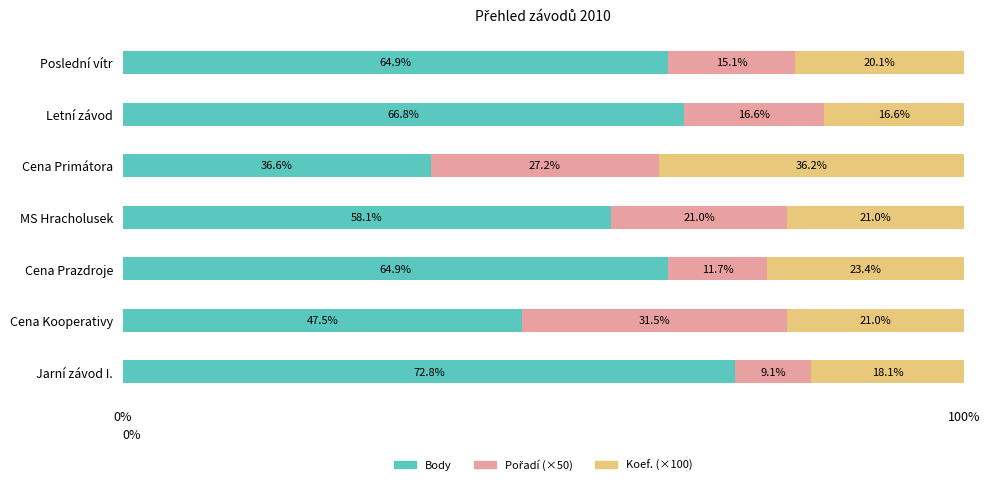

Where is Body nearest to the value 54?

MS Hracholusek